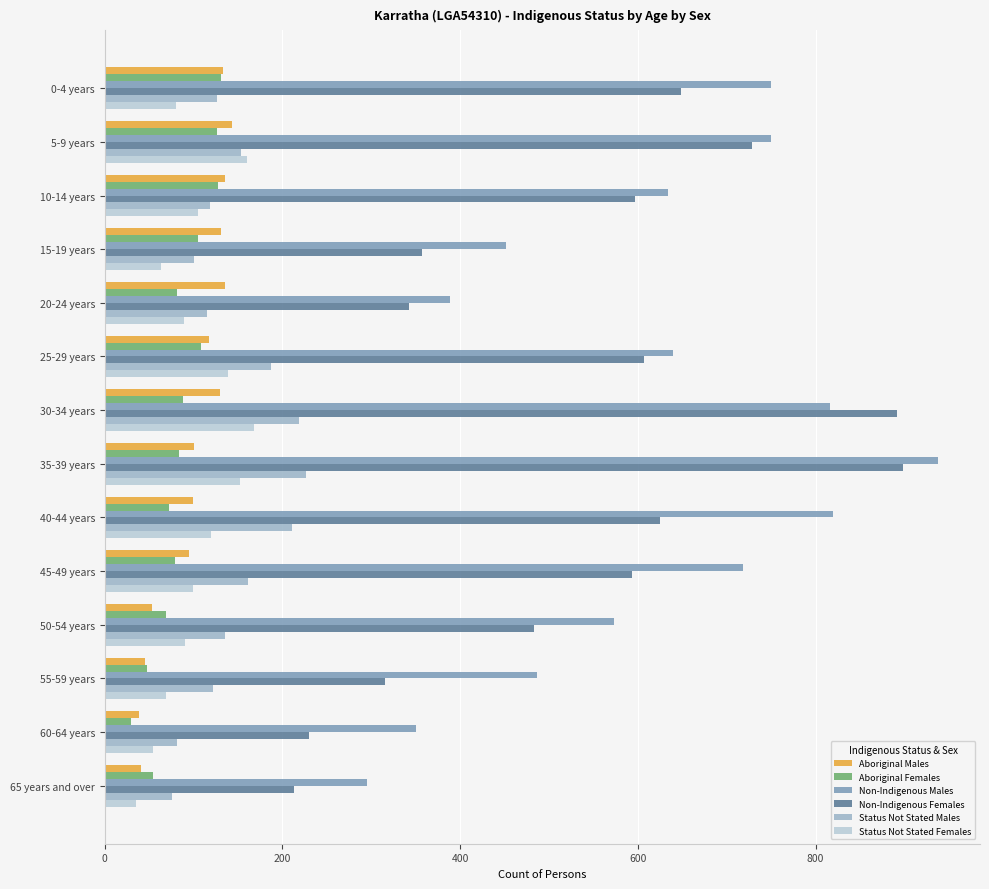

At which category is the sum across all series the highest?

35-39 years